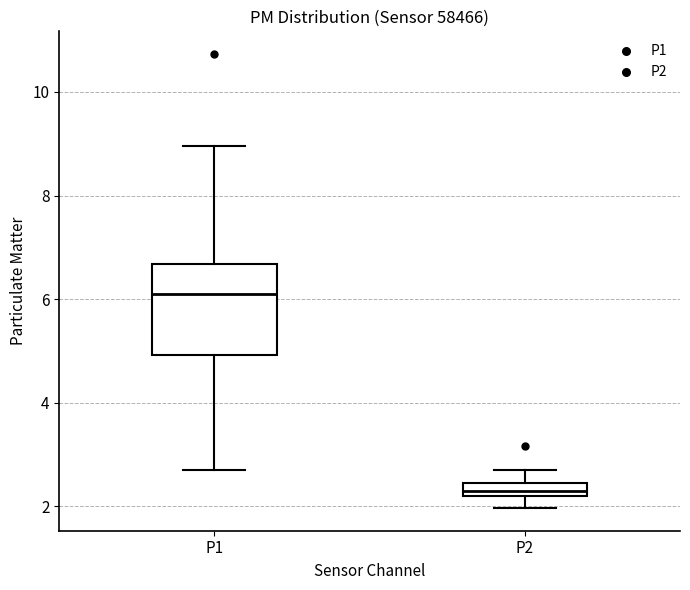

Where does the lower whisker of the box for P2 end on the y-axis? The values are not printed on the chart, so give them approximately, as read against the axis.

2.0